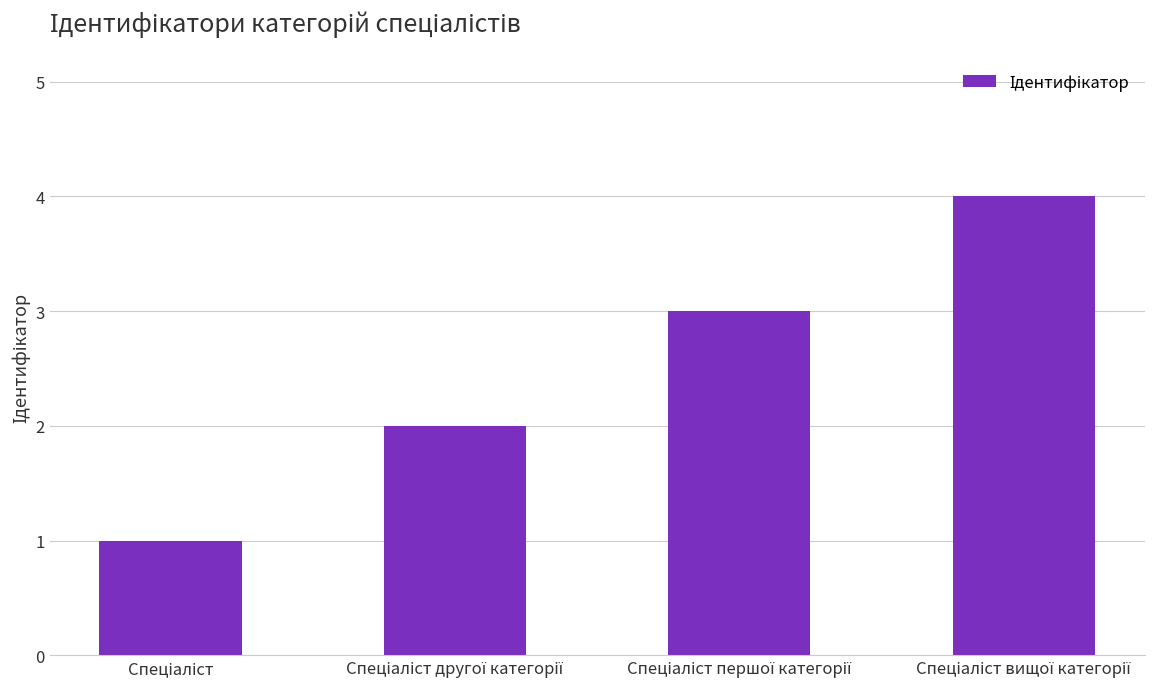

What is the greatest value displayed?

4